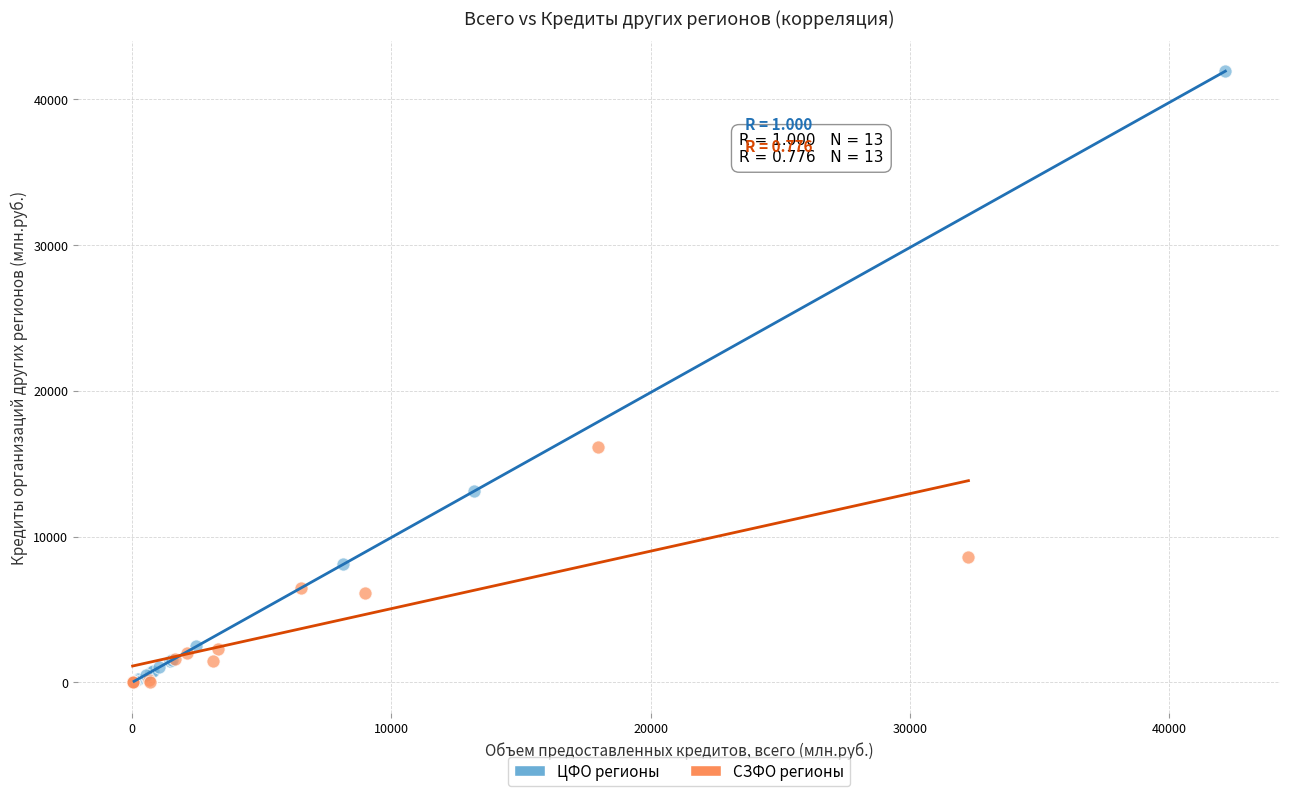

Which series contains the highest Y value?

ЦФО регионы